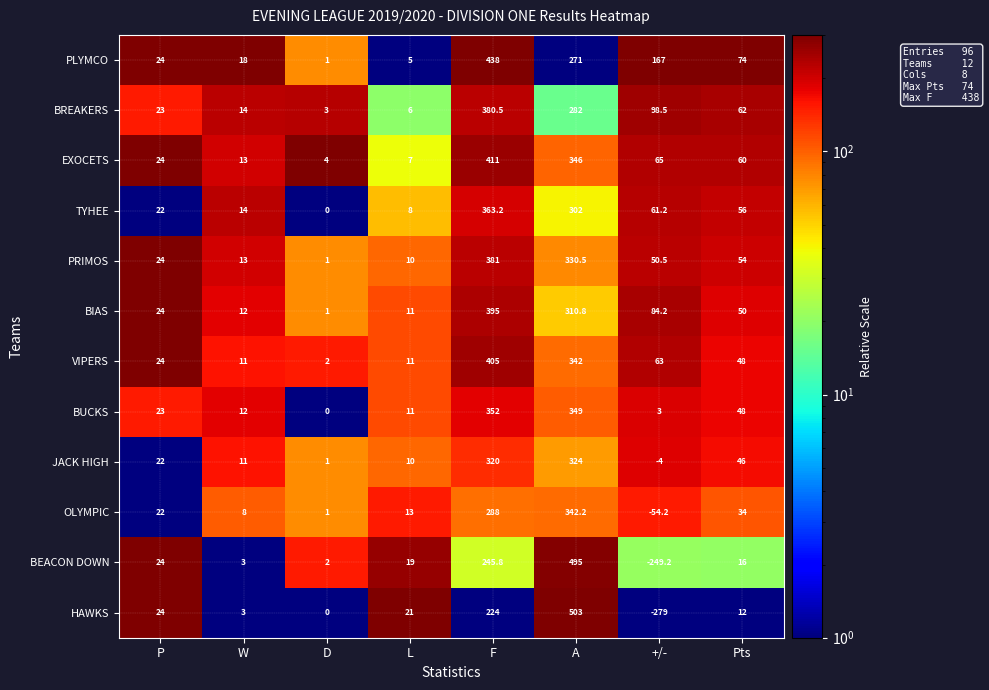

The value of PRIMOS at A is 536.7. True or false?

False